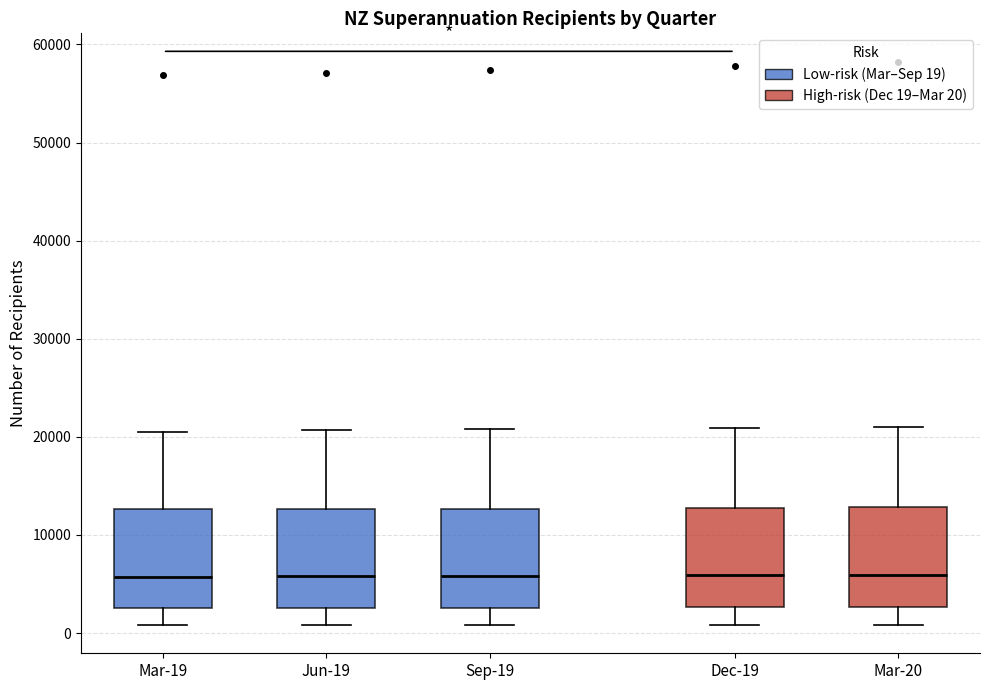

Reading left to right, read every box against the y-axis: the position of its median line, the range the box covers, and the ends of its whiskers. The values are not printed on the chart, so give them approximately, as read against the axis.

Mar-19: median 6000, box 3000 to 13000, whiskers 1000 to 21000
Jun-19: median 6000, box 3000 to 13000, whiskers 1000 to 21000
Sep-19: median 6000, box 3000 to 13000, whiskers 1000 to 21000
Dec-19: median 6000, box 3000 to 13000, whiskers 1000 to 21000
Mar-20: median 6000, box 3000 to 13000, whiskers 1000 to 21000